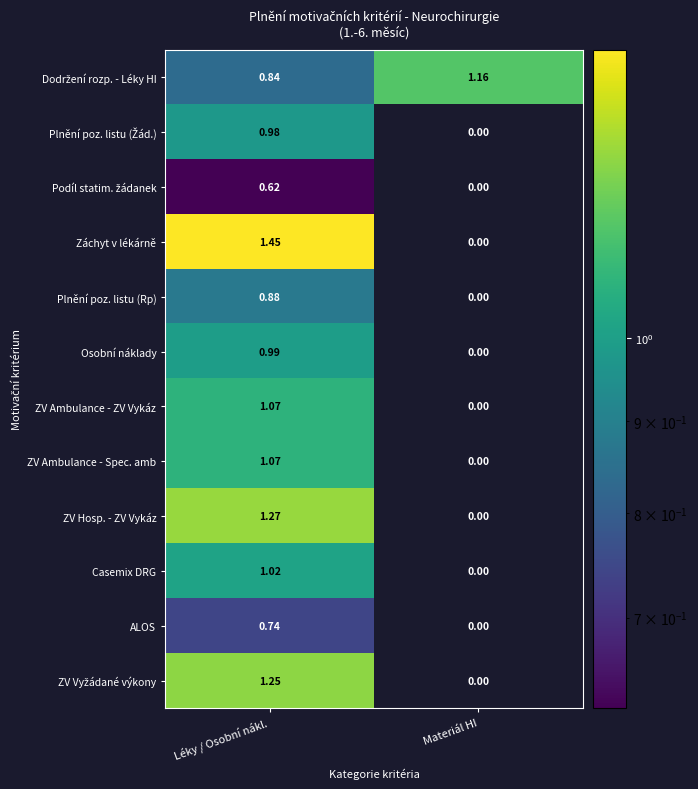

Which category has the highest value in the Záchyt v lékárně series?

Léky / Osobní nákl.